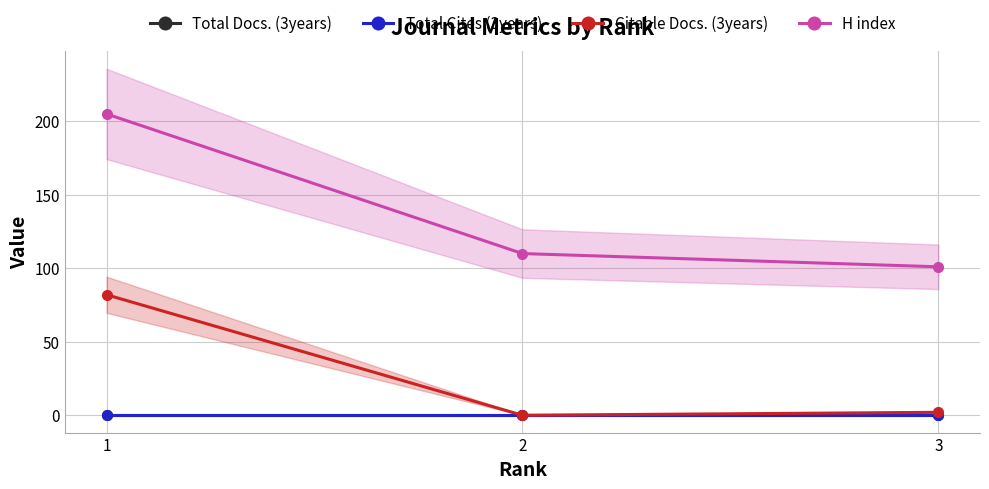

Does the chart display data point markers on the line(s)?

Yes